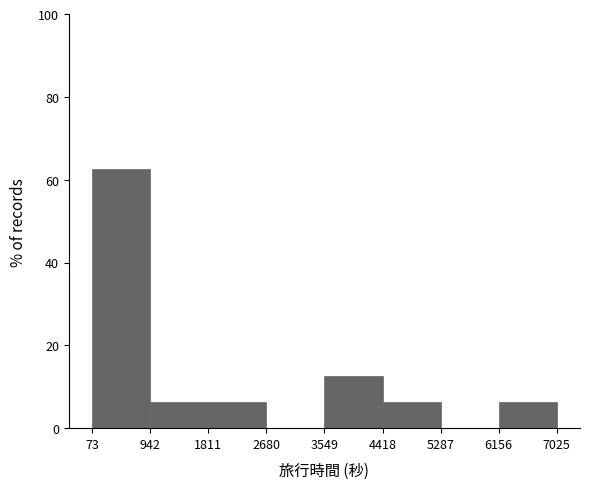

How tall is the bar that spans 3549 to 4418 on the x-axis? The values are not printed on the chart, so give them approximately, as read against the axis.

12